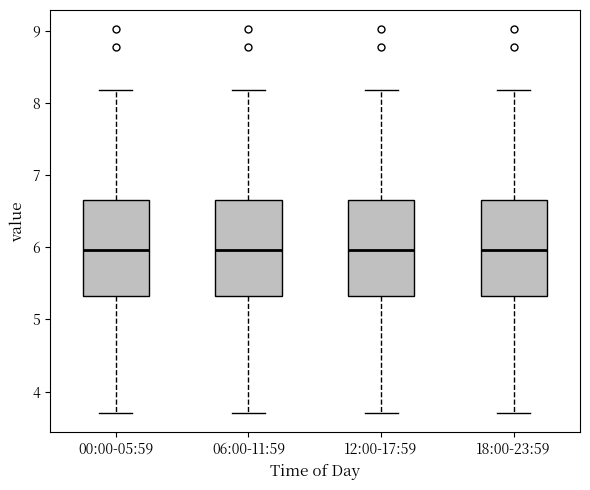

Reading left to right, read every box against the y-axis: the position of its median line, the range the box covers, and the ends of its whiskers. The values are not printed on the chart, so give them approximately, as read against the axis.

00:00-05:59: median 6.0, box 5.3 to 6.7, whiskers 3.7 to 8.2
06:00-11:59: median 6.0, box 5.3 to 6.7, whiskers 3.7 to 8.2
12:00-17:59: median 6.0, box 5.3 to 6.7, whiskers 3.7 to 8.2
18:00-23:59: median 6.0, box 5.3 to 6.7, whiskers 3.7 to 8.2